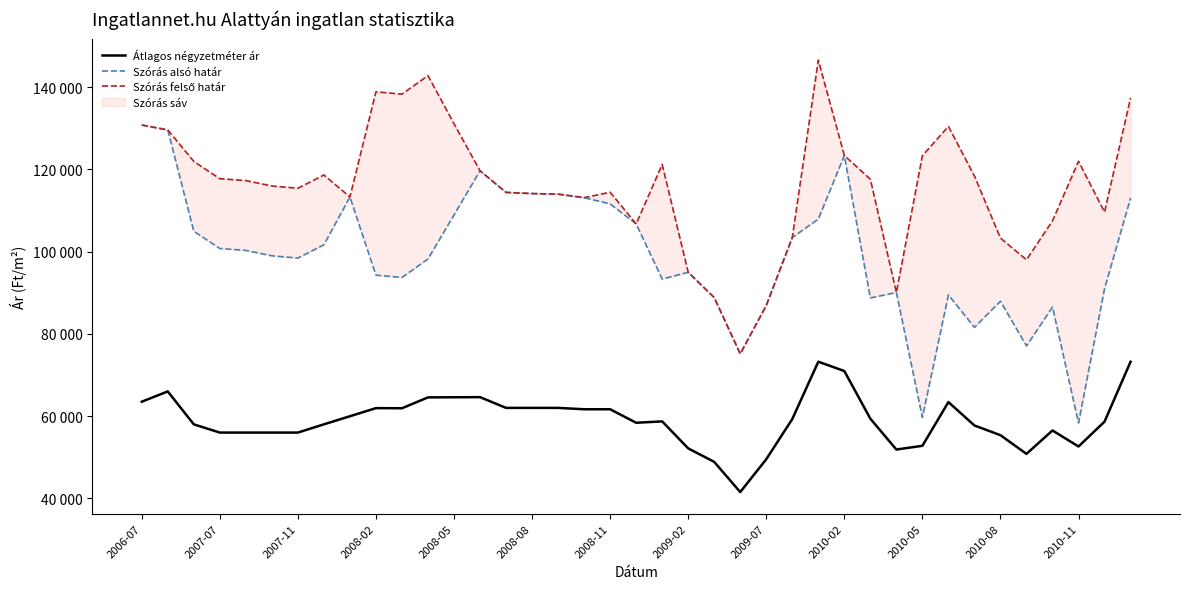

The Szórás felső határ series shows 72430 at 2007-11. True or false?

False